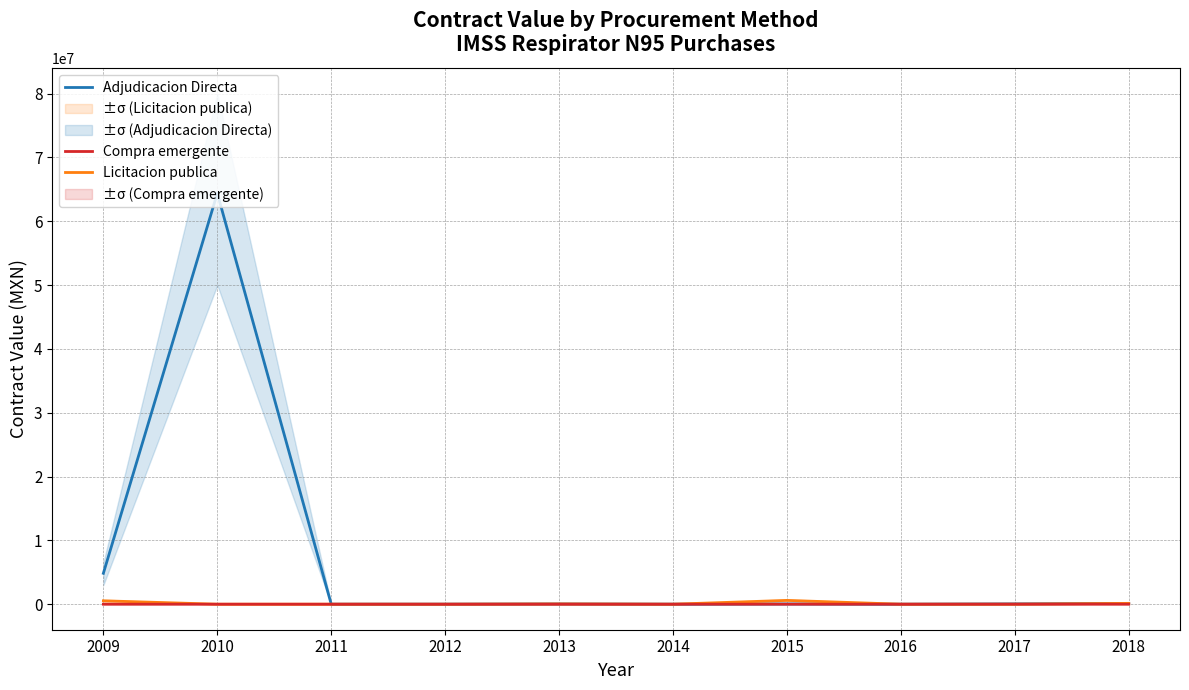

What is the total value across all series at 2015?

631984.2